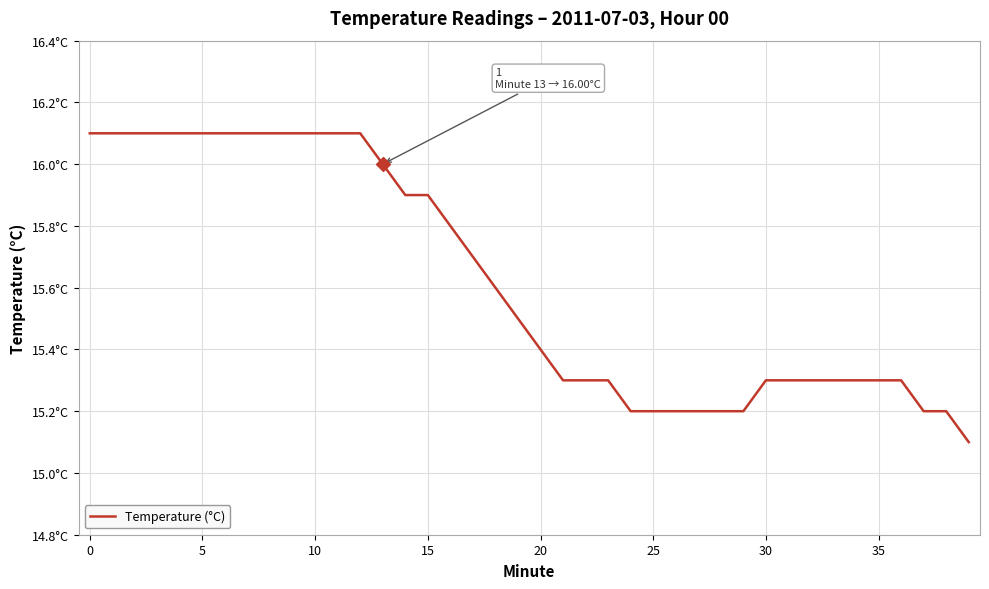

Does the chart display data point markers on the line(s)?

No